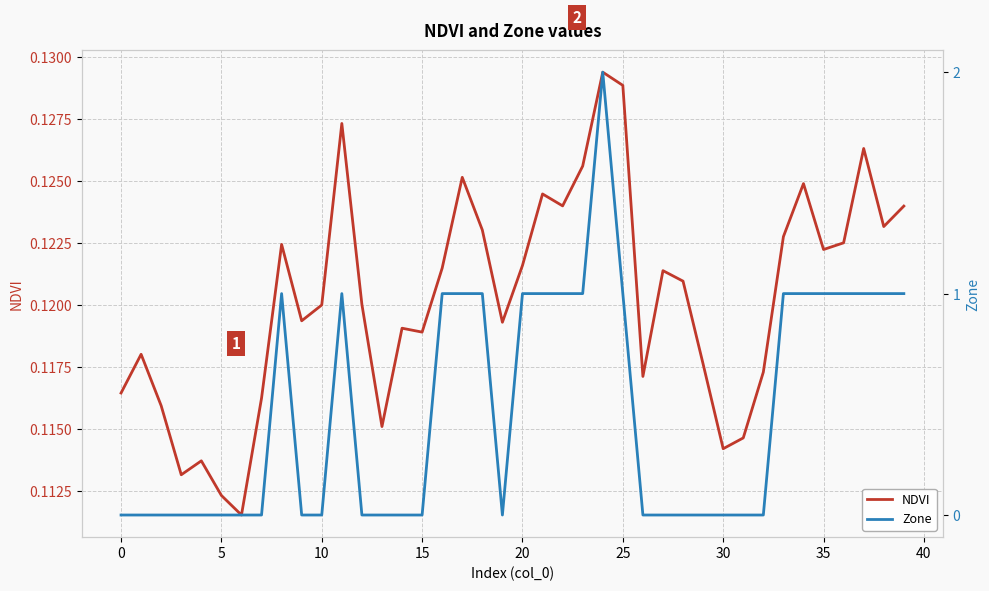

How many lines are shown in the chart?

2